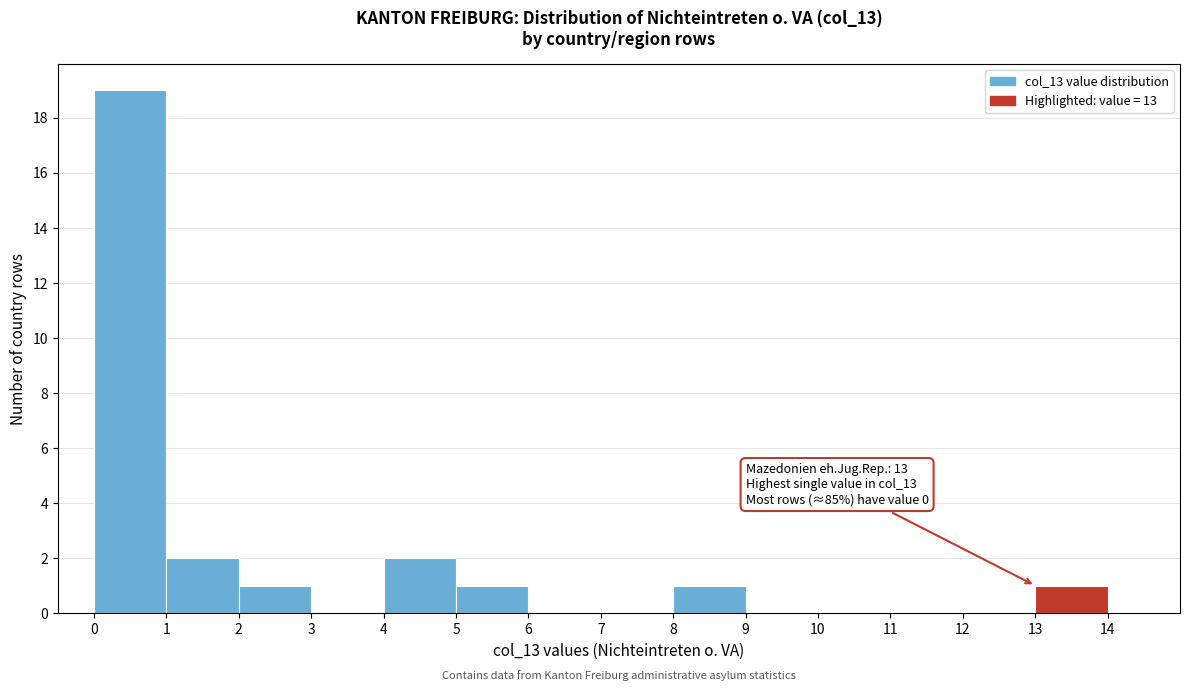

Over which range of the x-axis is the bar tallest?

0 to 1